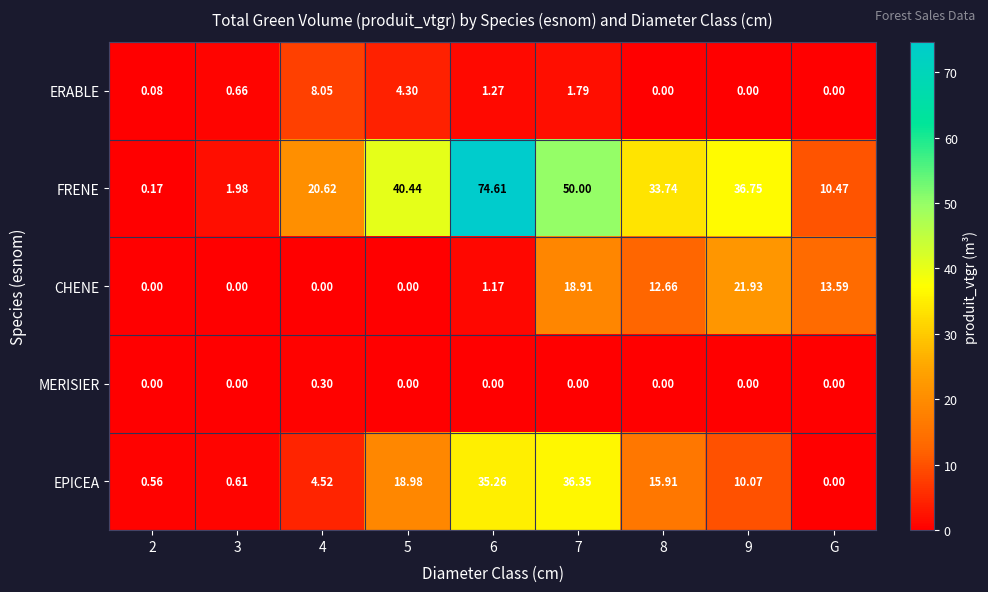

How many distinct data groups are displayed?

5